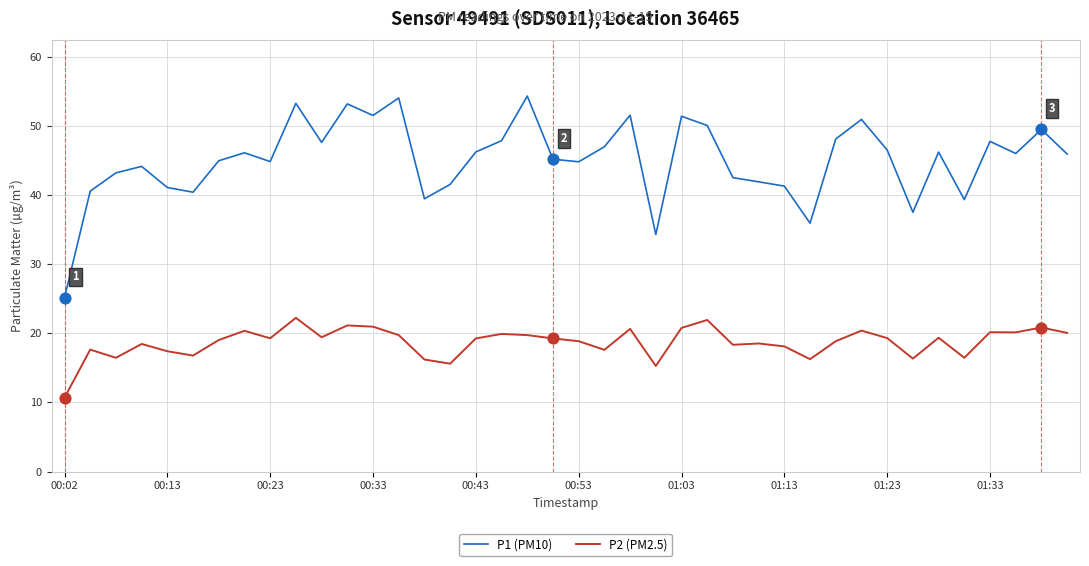

What is the maximum value shown in the chart?

54.3